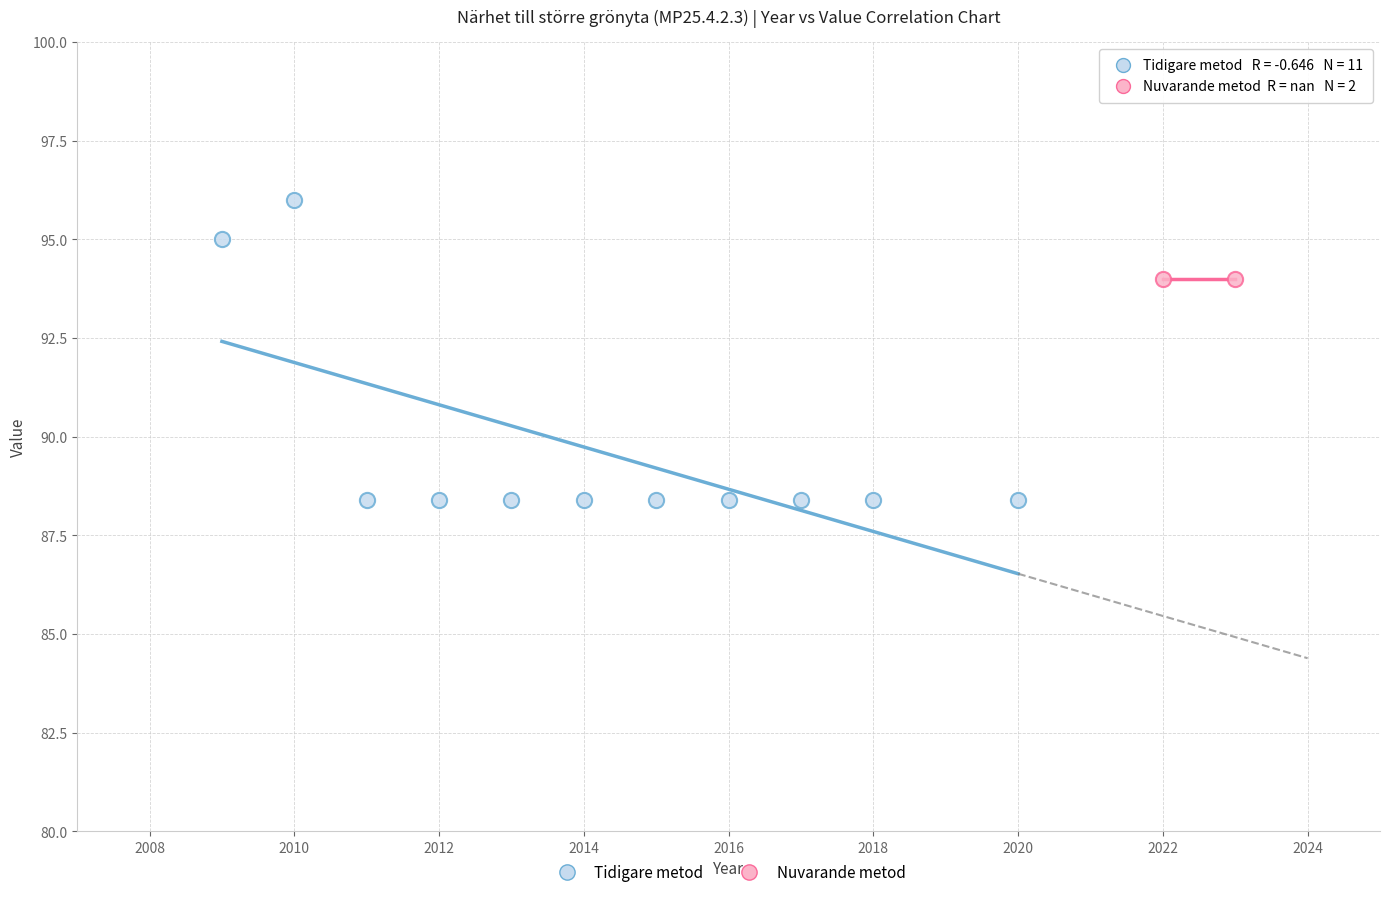

What are all the series names shown in the legend?

Tidigare metod, Nuvarande metod